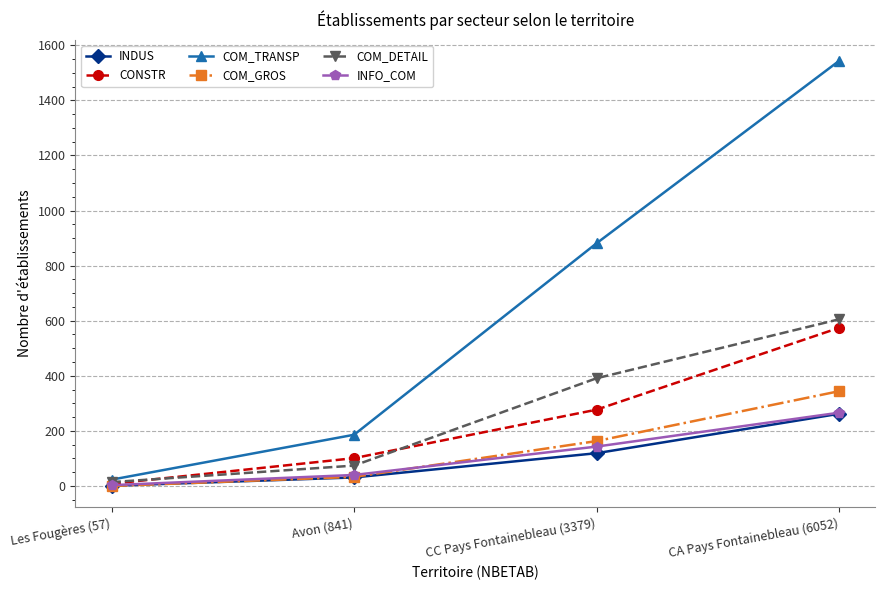

Does the chart have visible grid lines?

Yes